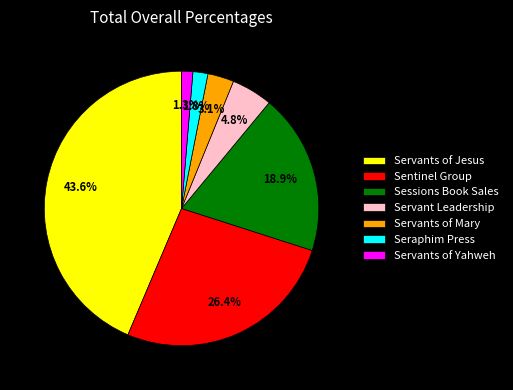

To the nearest percent, what is the combined percentage of Servants of Yahweh and Sessions Book Sales?

20%